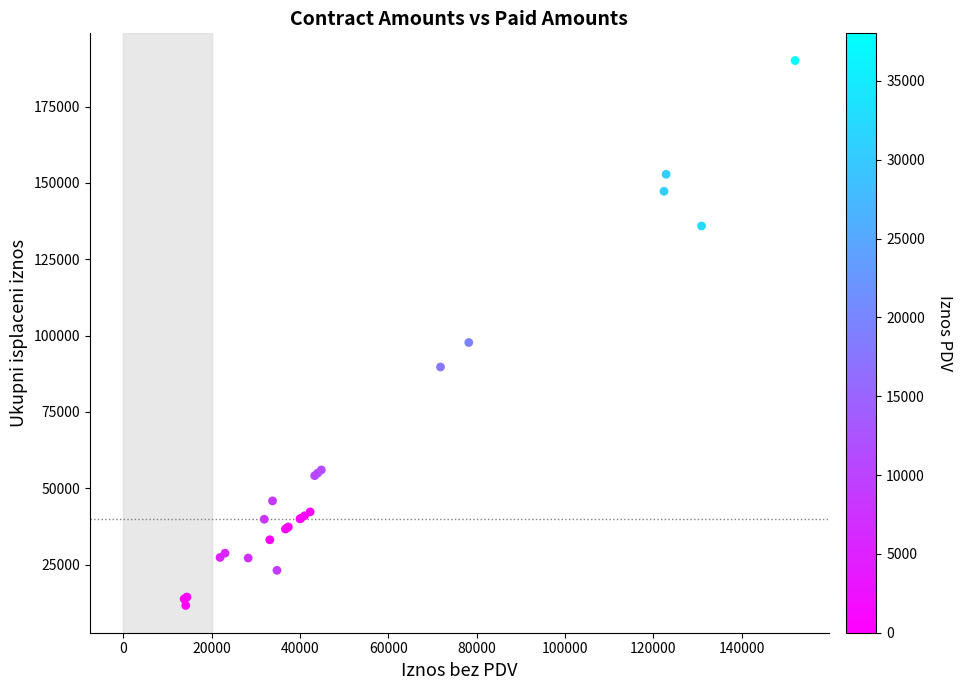

What Y value in the scatter plot is closest to 100863?

97750.0